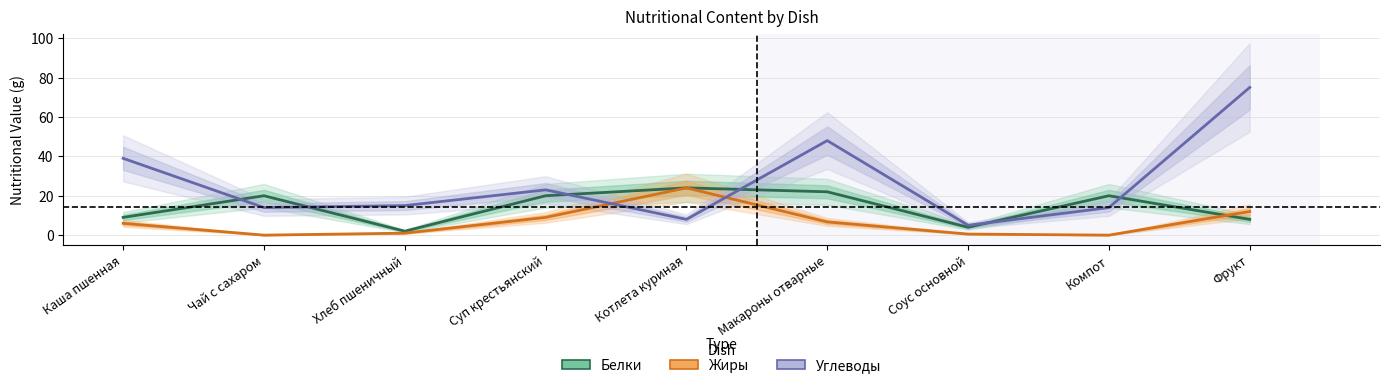

True or false: Жиры has a value of 0.8 at Соус основной.

False